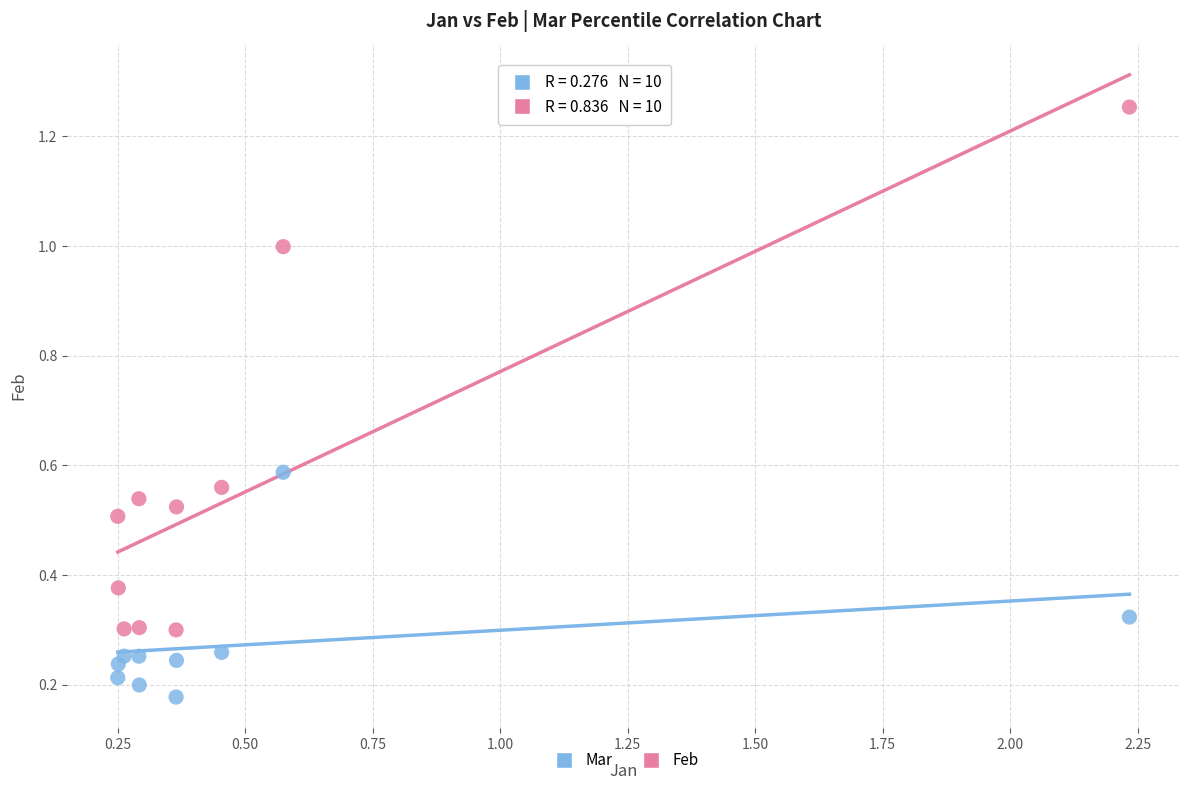

Across all data points, what is the range of Y values (max minus min)?

1.1